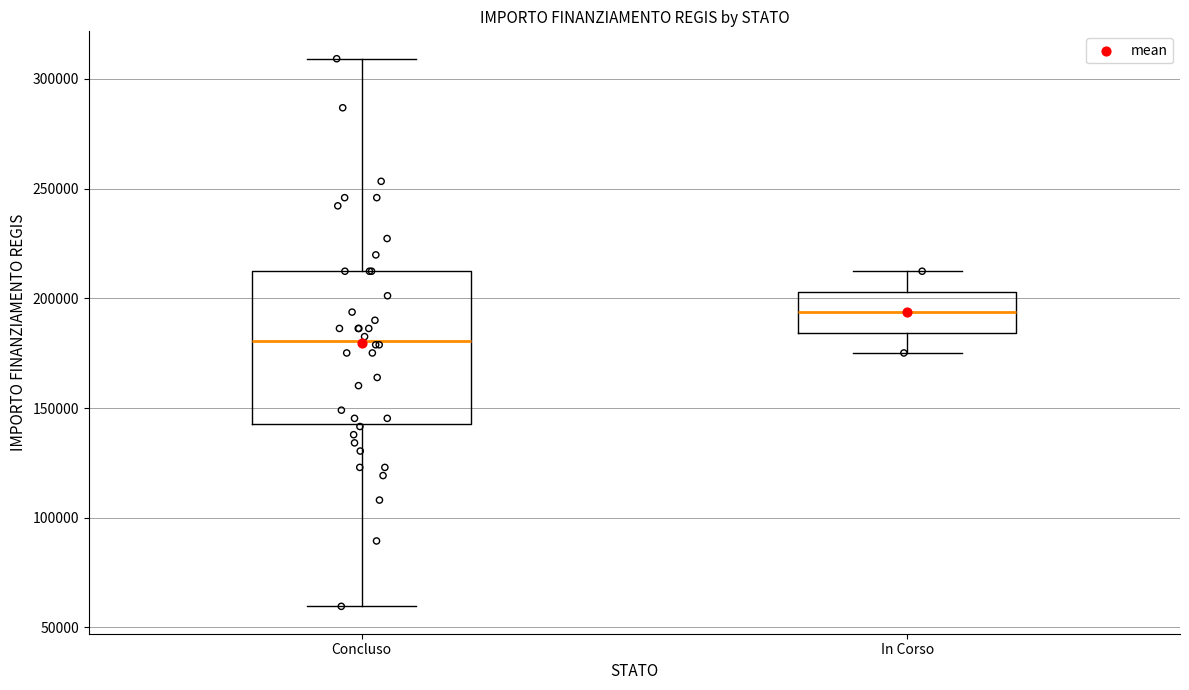

Which box is the tallest, from its lower edge to its upper edge?

Concluso